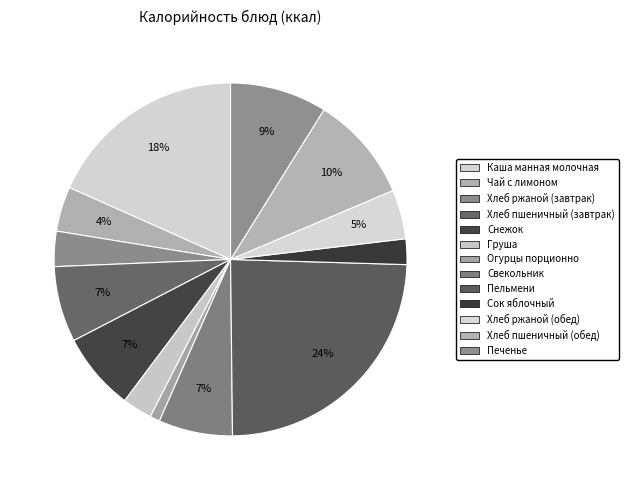

How many segments does this pie chart have?

13